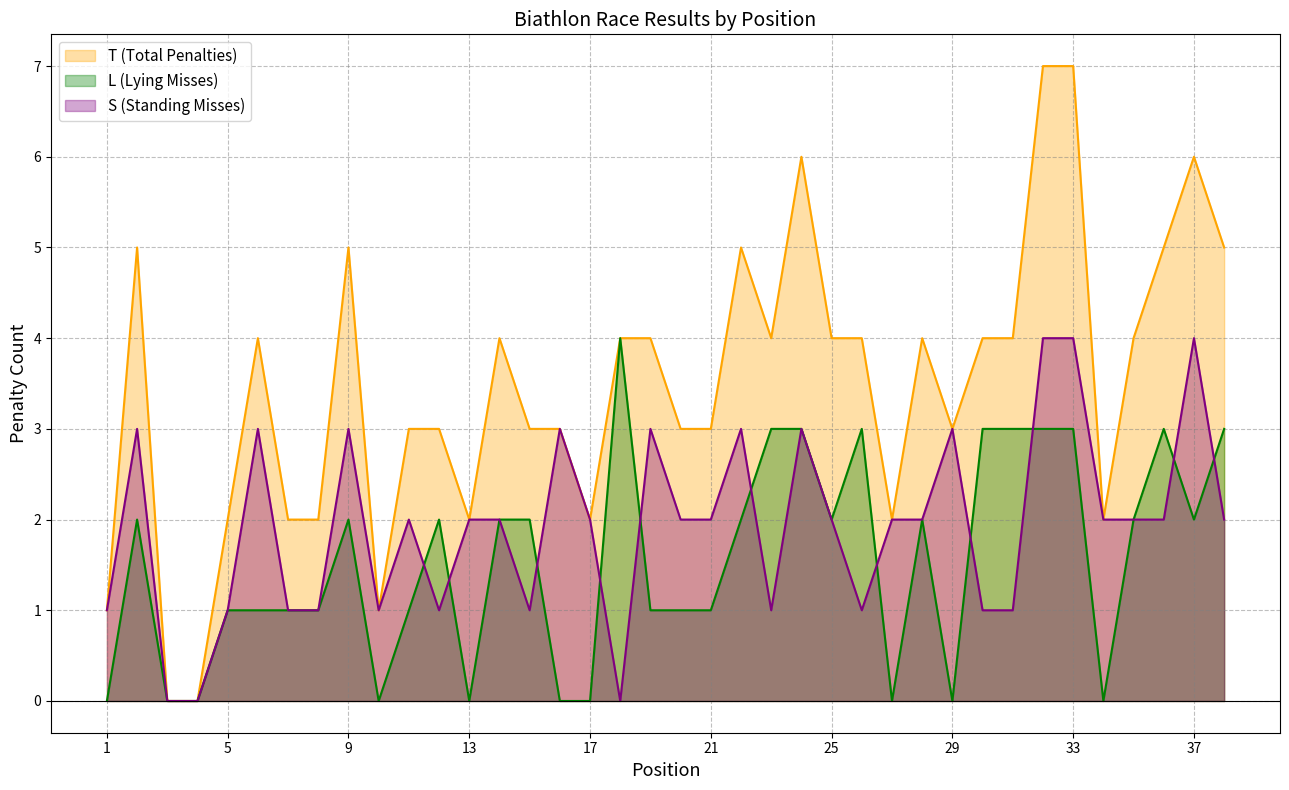

At which category does S (Standing Misses) reach its first local valley?

10